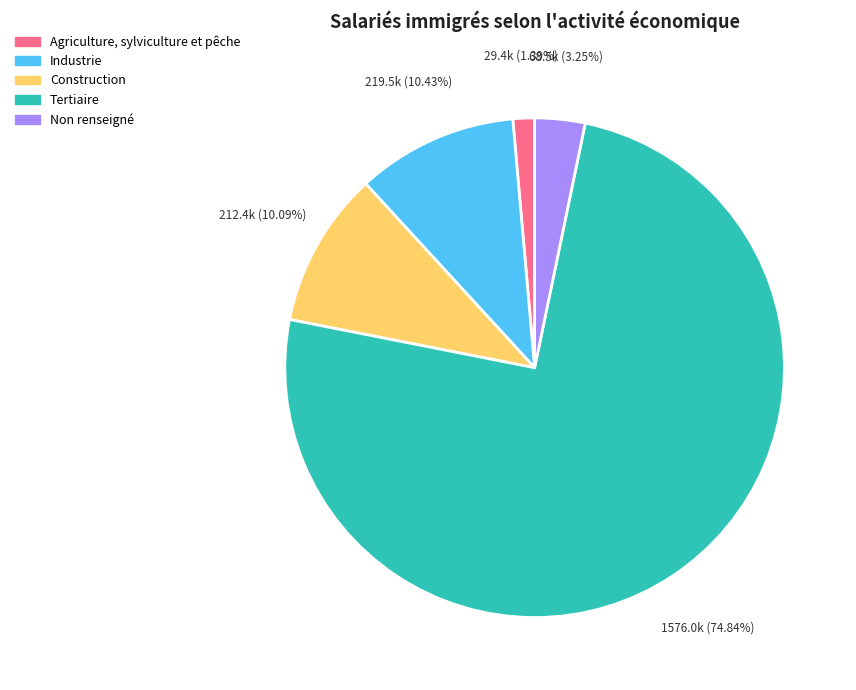

How many segments does this pie chart have?

5